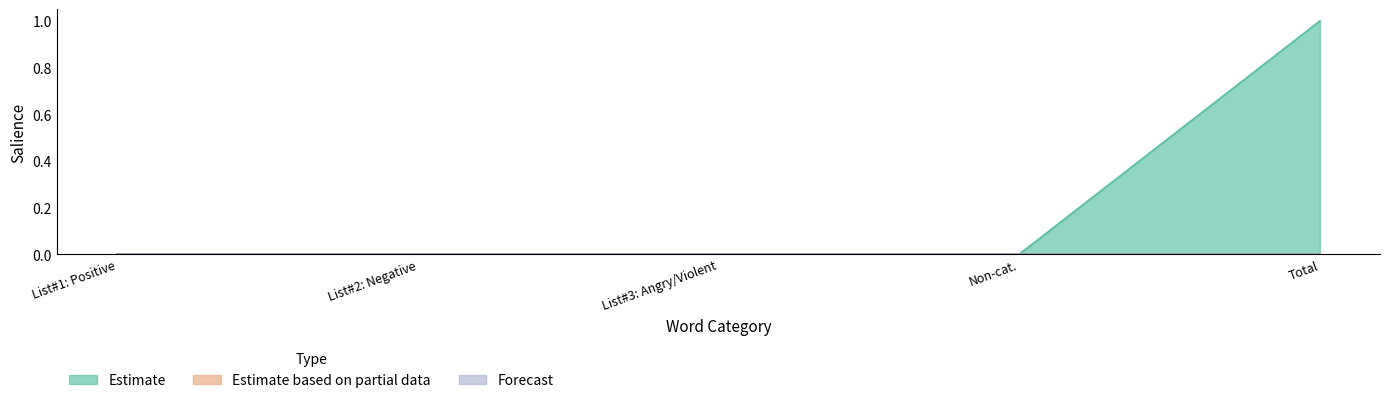

At how many categories does at least one series exceed 0?

1